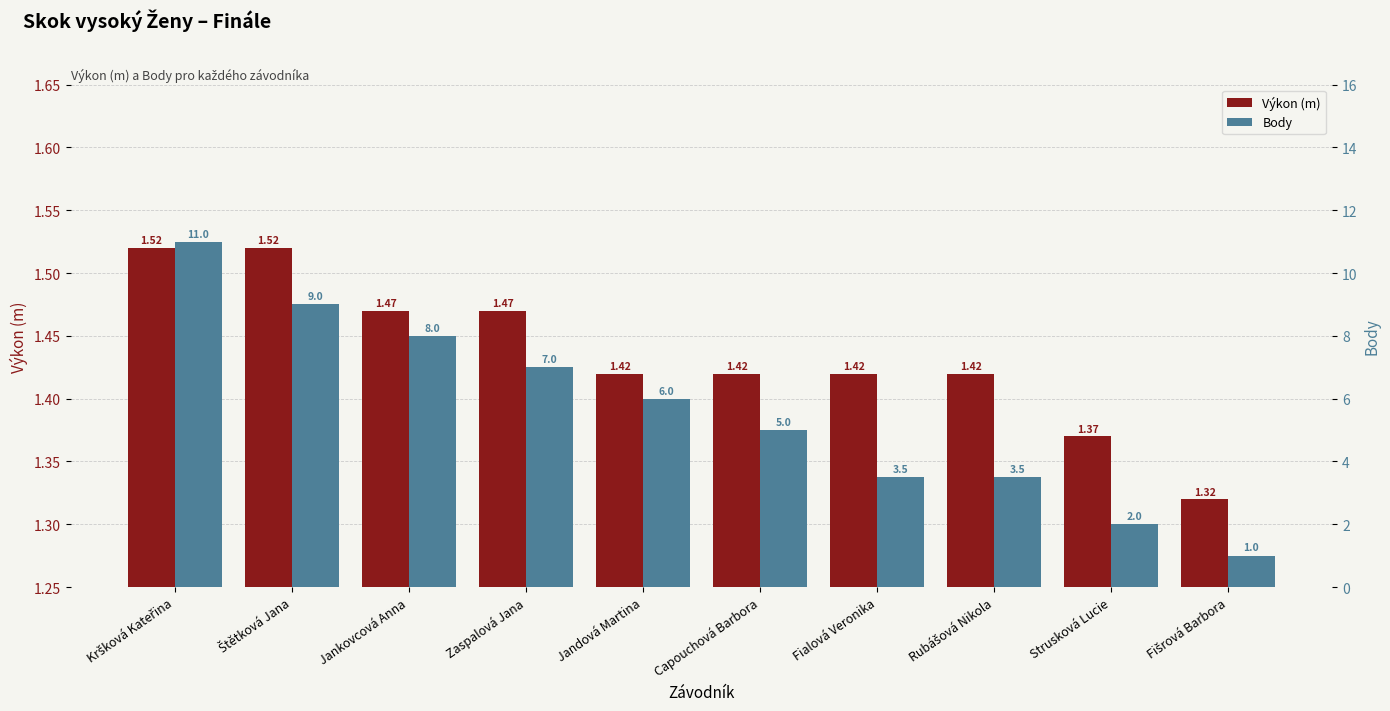

Which category has the lowest value across all series?

Fišrová Barbora